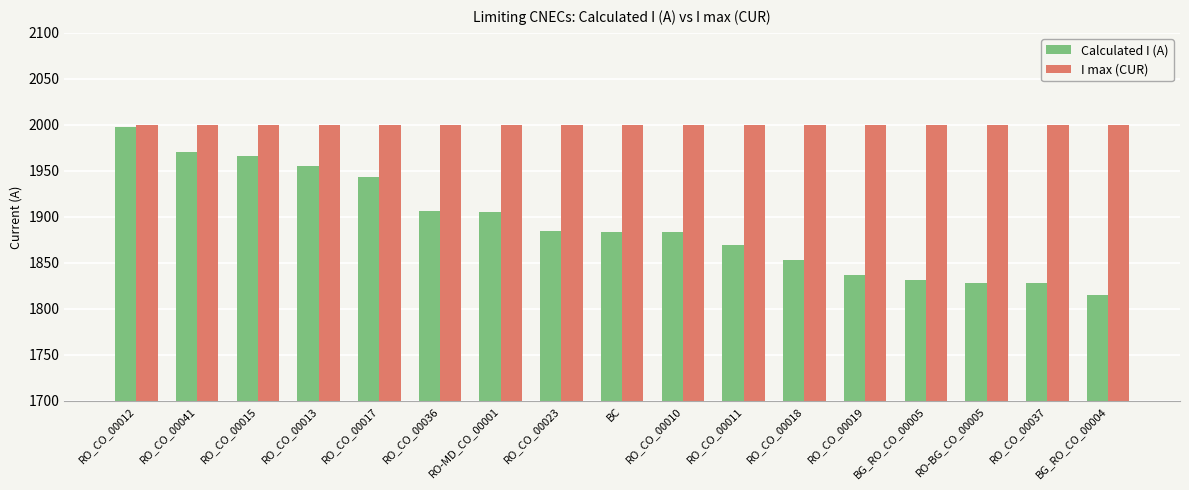

At which category does the chart reach its minimum across all series?

BG_RO_CO_00004